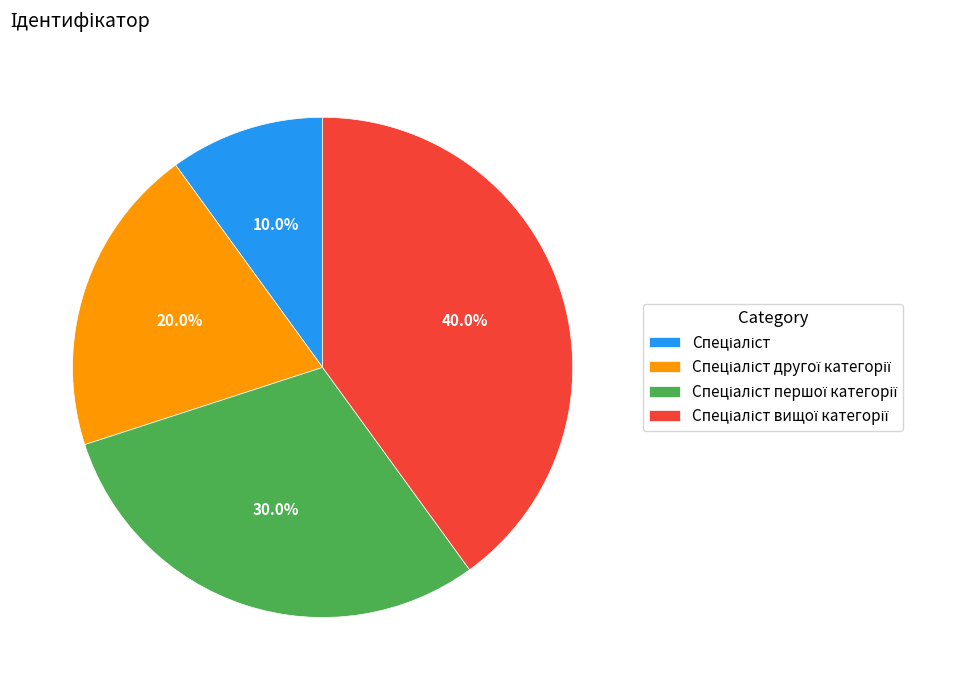

Is there any slice that represents more than half of the pie?

No